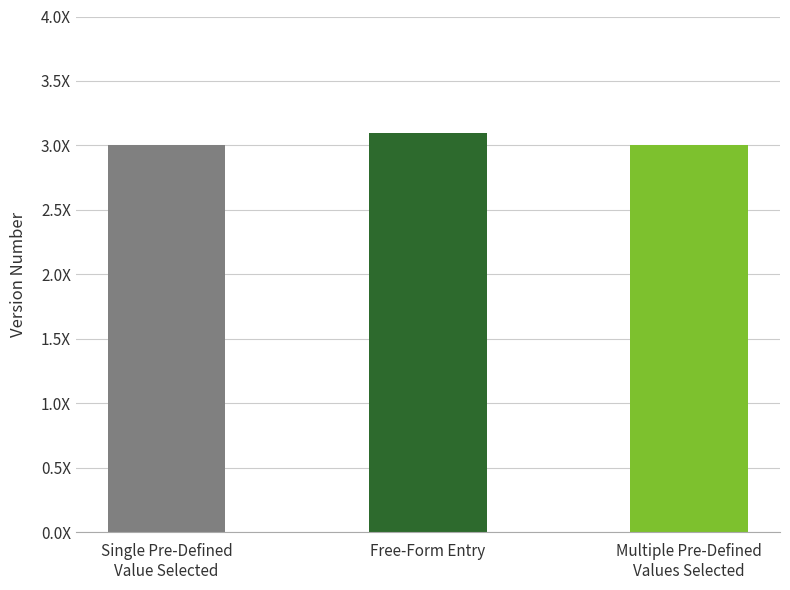

Are the bars horizontal?

No